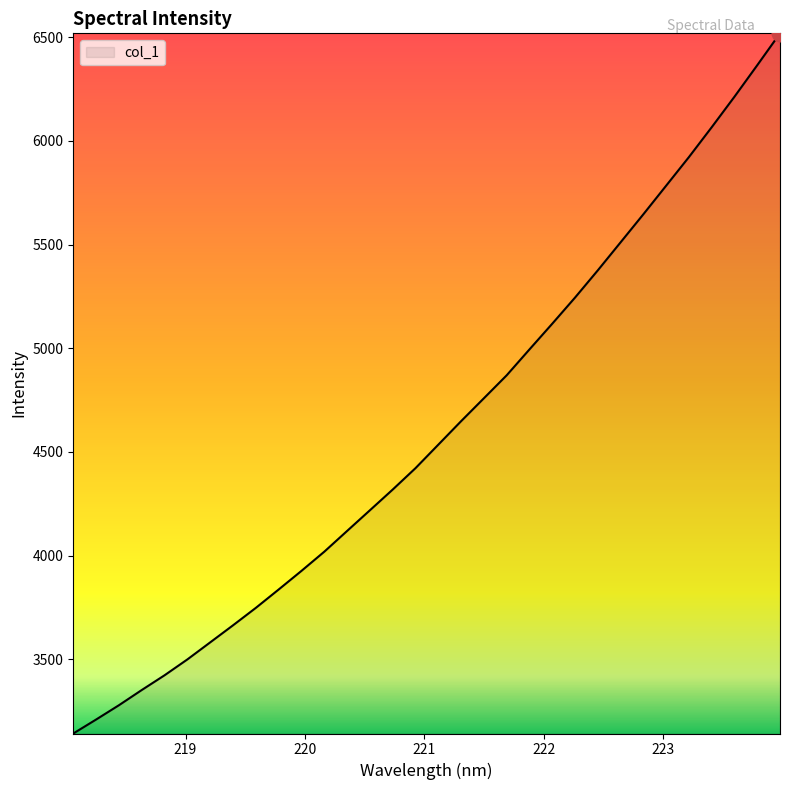

What is the smallest value displayed?

3142.1